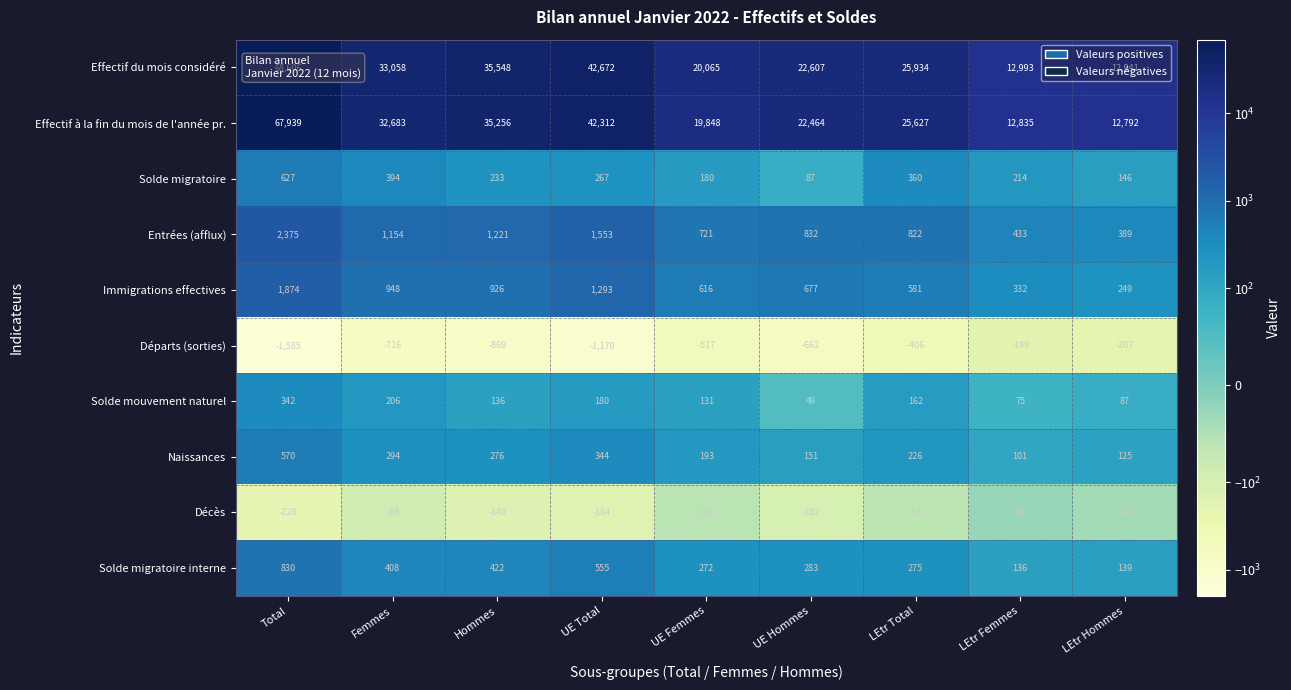

What is the sum of all Décès values?

-912